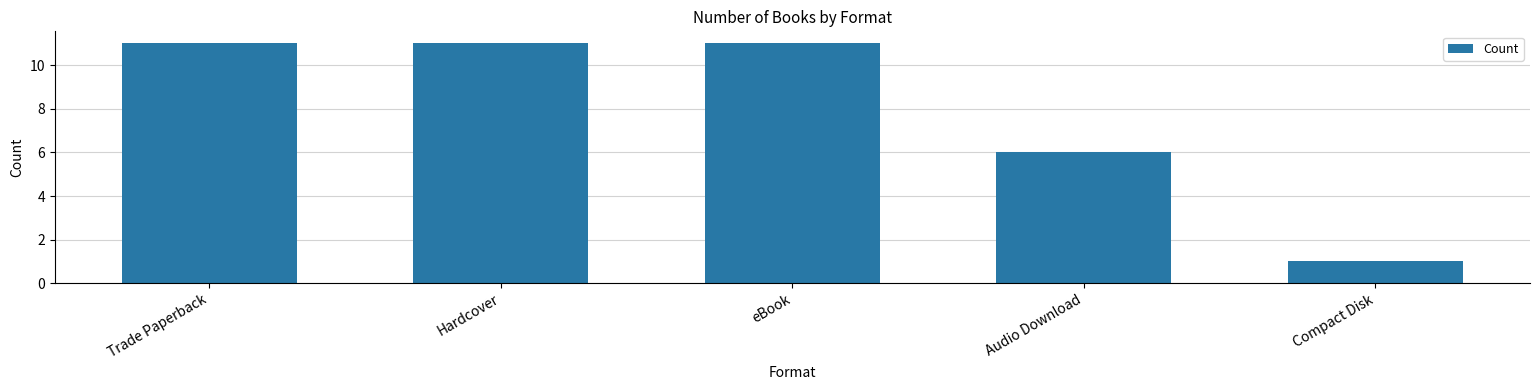

Where is the data nearest to the value 6?

Audio Download